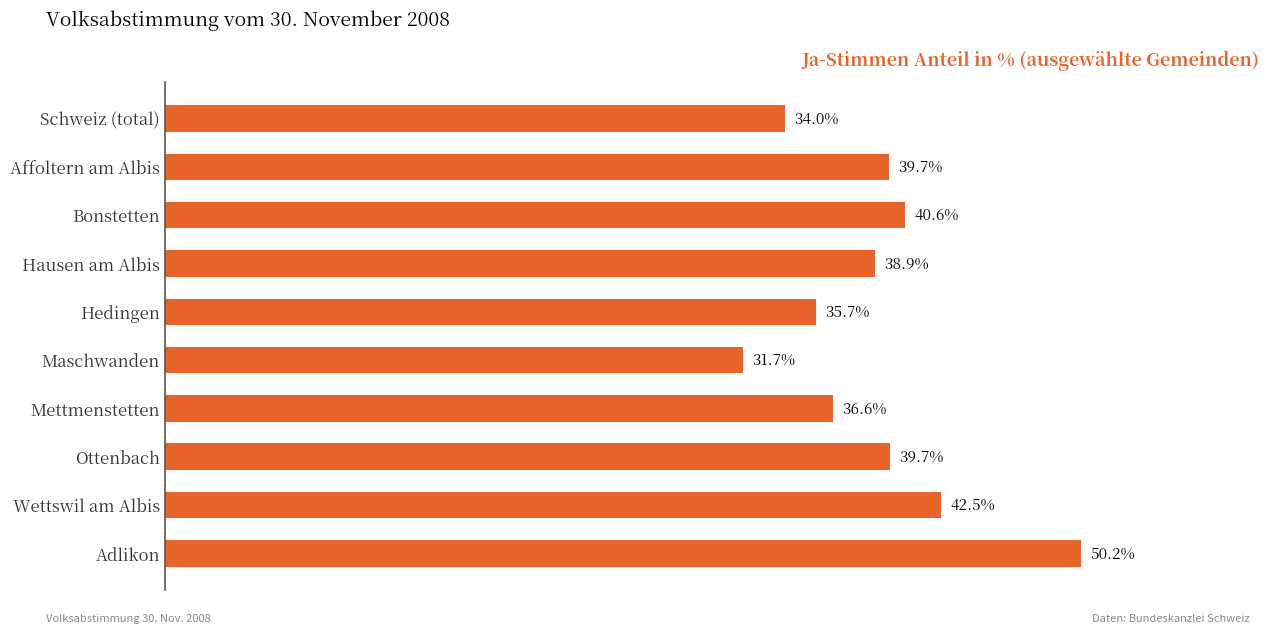

Which label corresponds to the smallest value in the chart?

Maschwanden